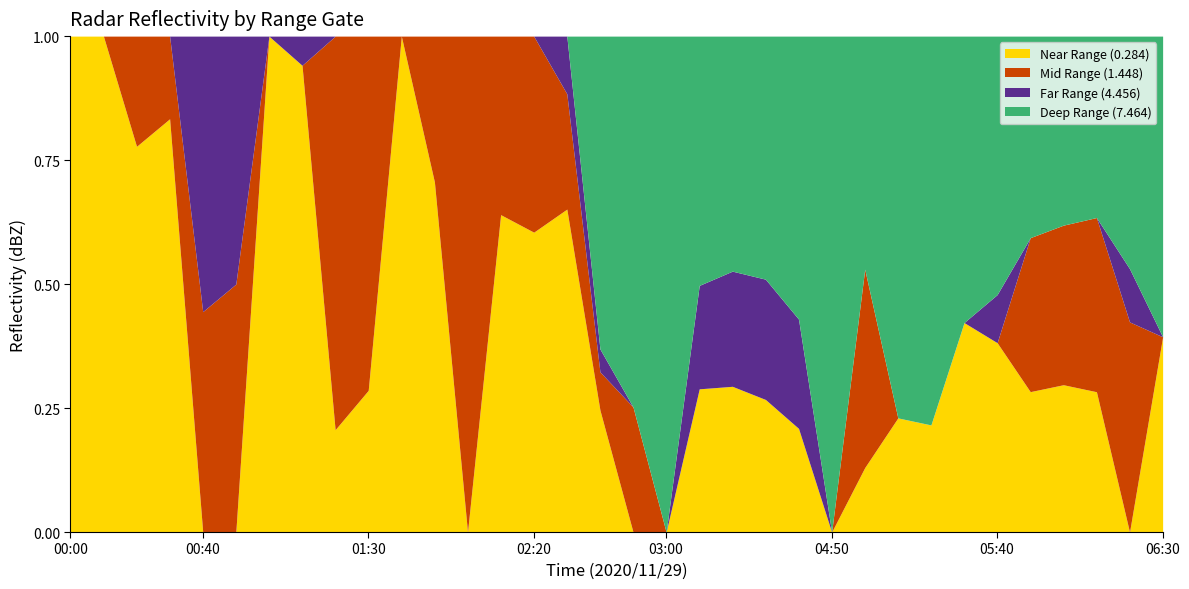

What is the highest value of the Near Range (0.284) series?

1.0